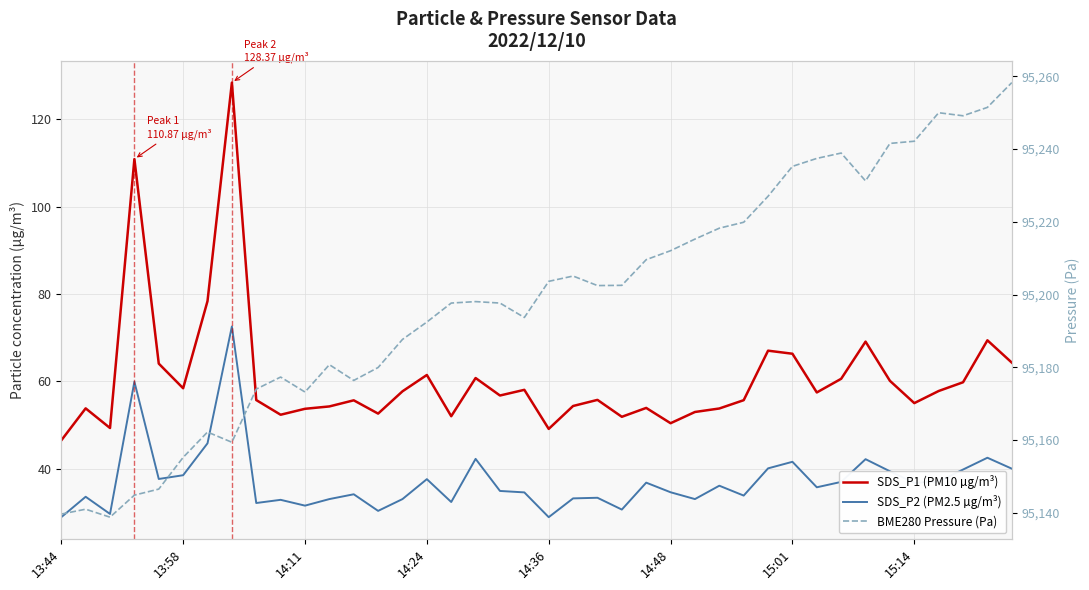

How many values in the SDS_P1 (PM10 µg/m³) series are below 56?

20